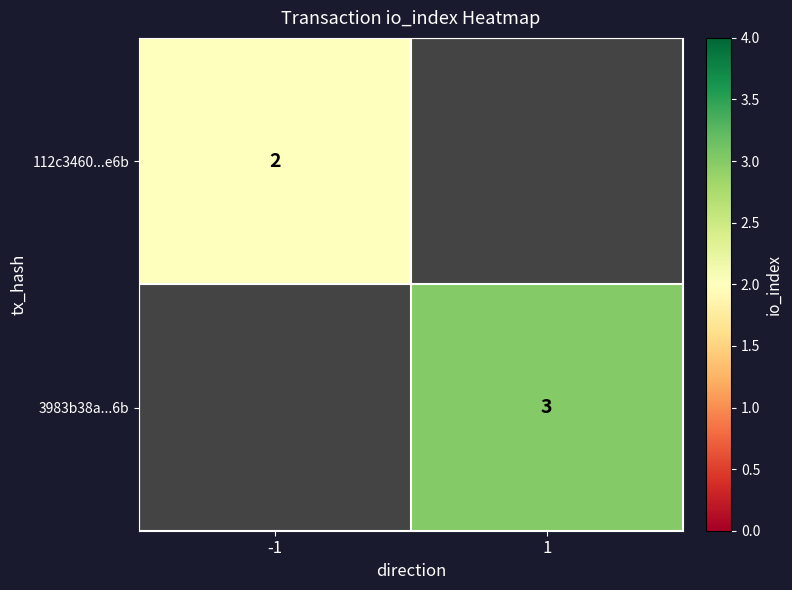

True or false: 3983b38a...6b has a value of 5 at 1.

False